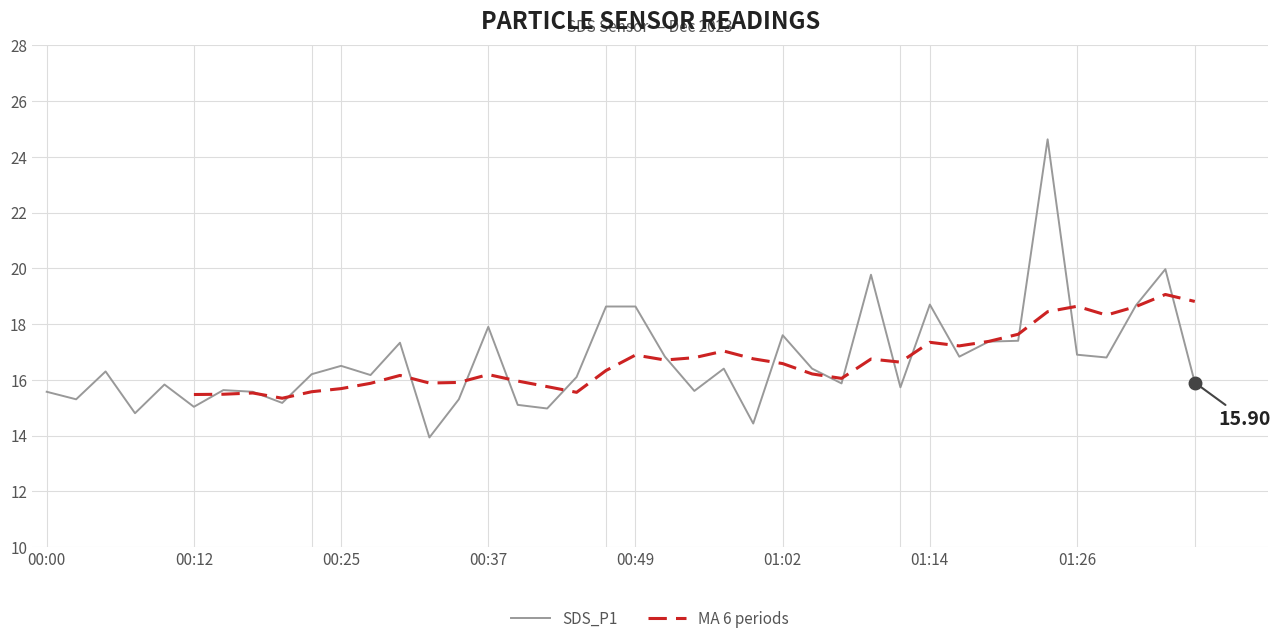

The value at 00:03 is 21.3. True or false?

False